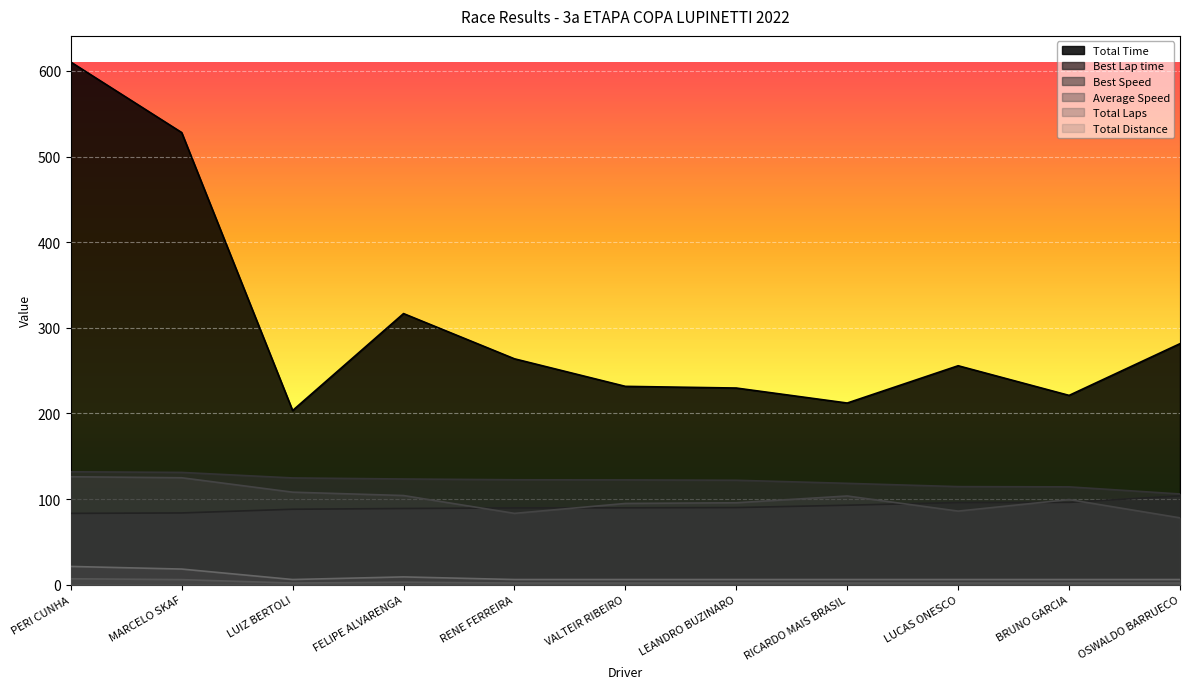

What is the smallest value displayed?

2.0